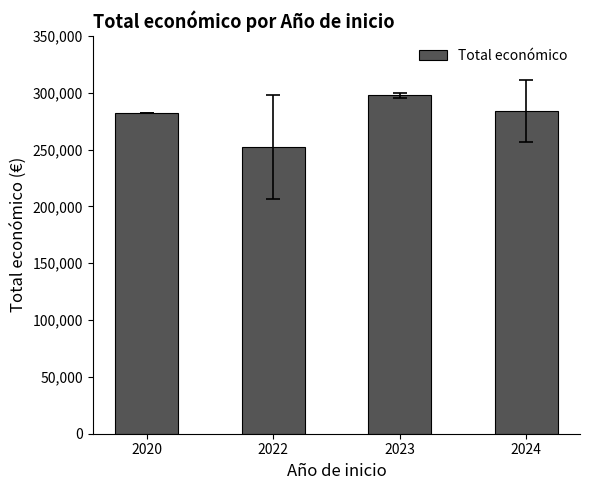

What is the value of the 4th bar from the left?

284243.7